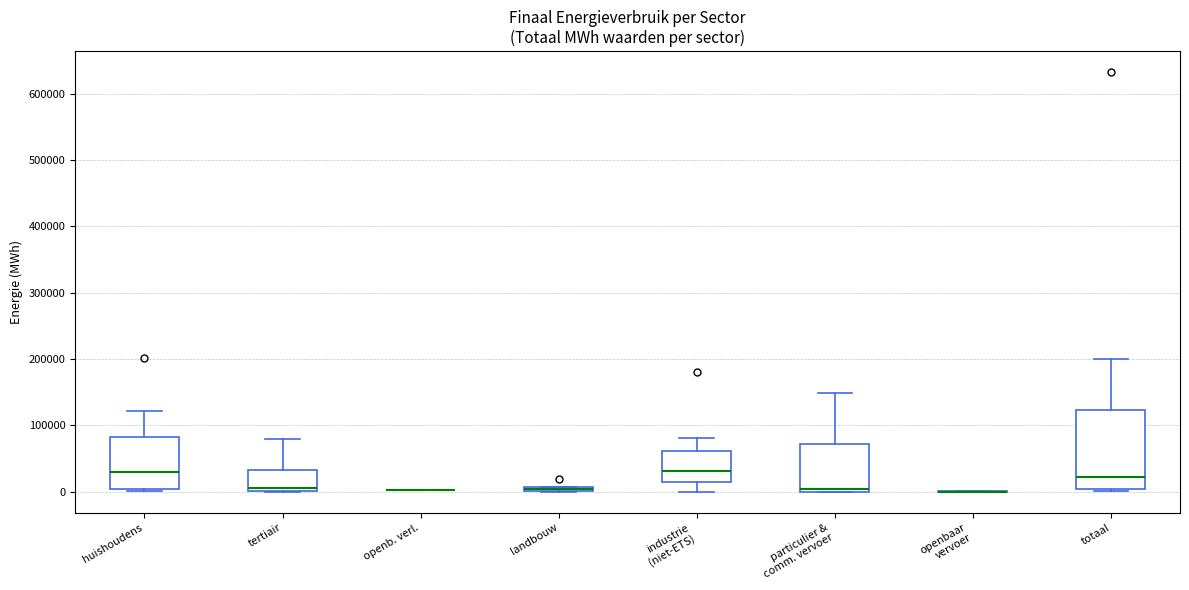

Where is the upper edge of the box for industrie (niet-ETS) on the y-axis? The values are not printed on the chart, so give them approximately, as read against the axis.

60000